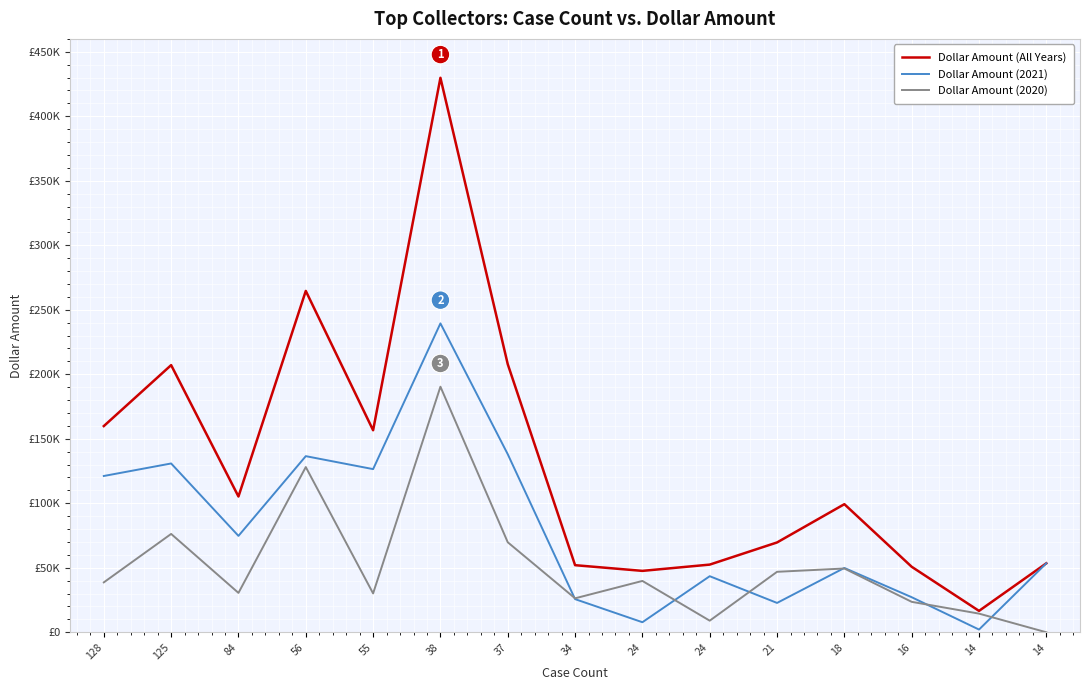

What is the sum of the Dollar Amount (All Years) values at 56 and 84?

369871